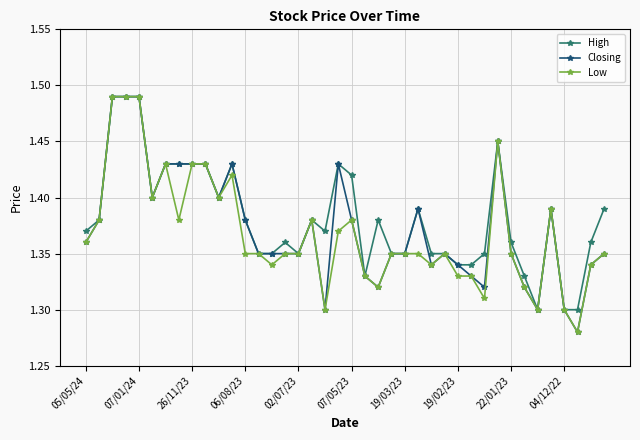

True or false: Closing has more than 0 points higher than both neighbors.

True